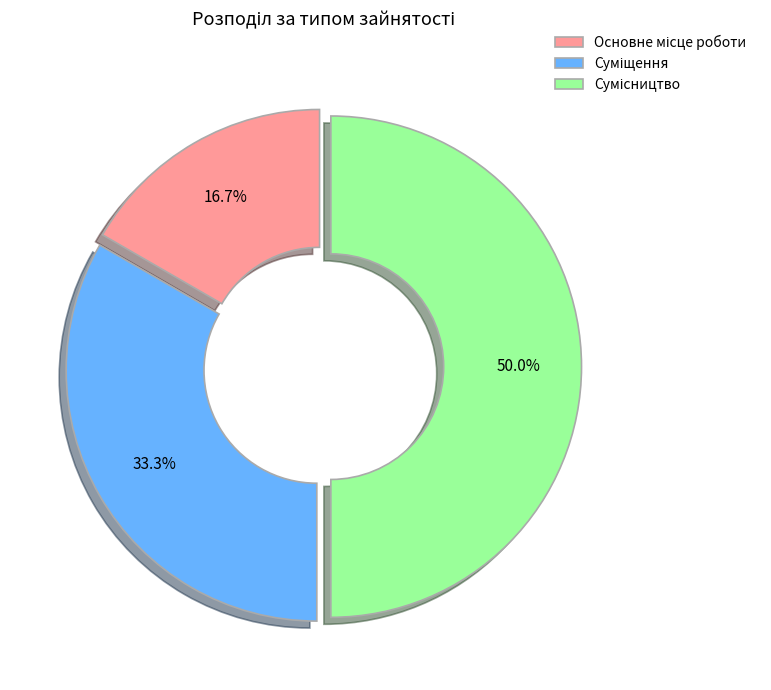

To the nearest percent, what is the average slice percentage?

33%